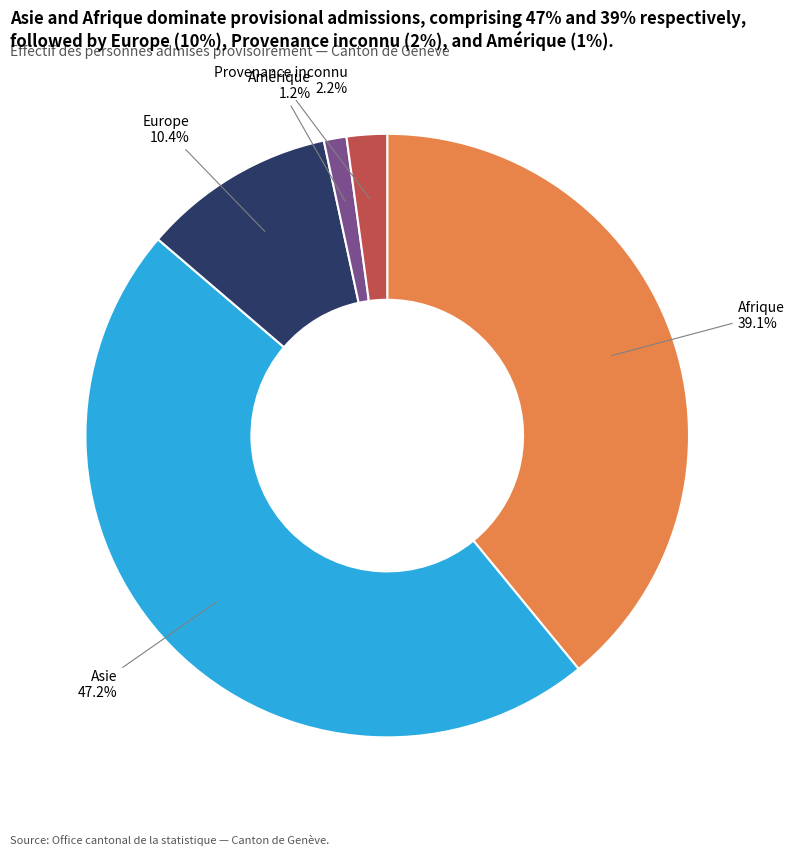

Does Asie represent more than half of the total?

No